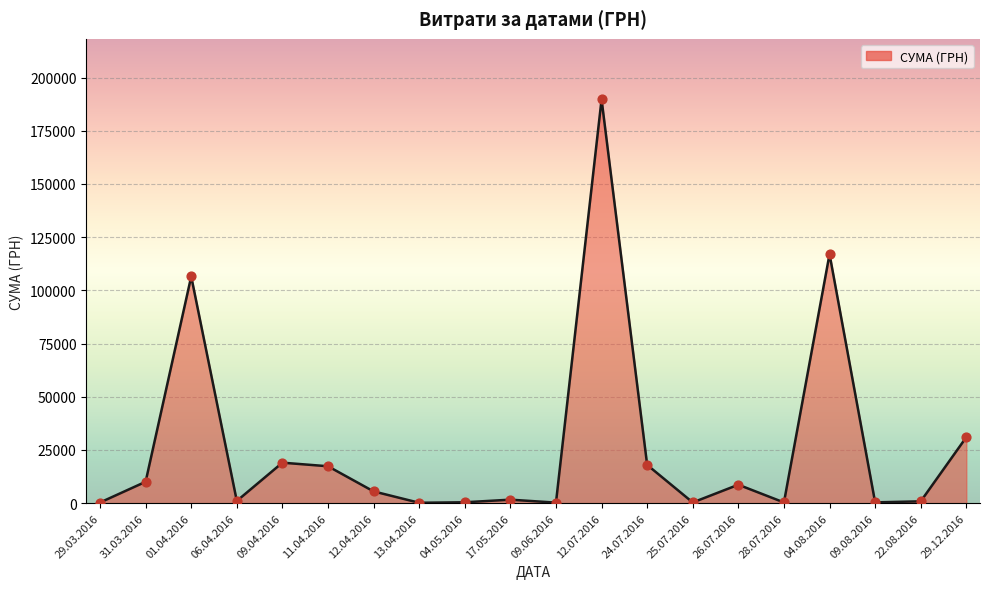

Between 13.04.2016 and 31.03.2016, which is larger?

31.03.2016